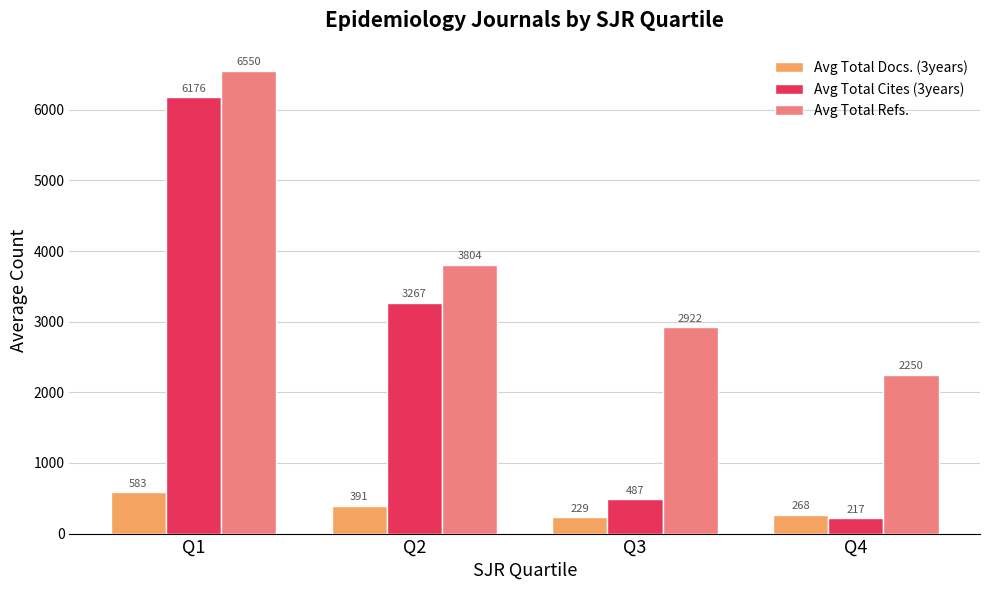

True or false: Avg Total Cites (3years) has a value of 752.3 at Q3.

False